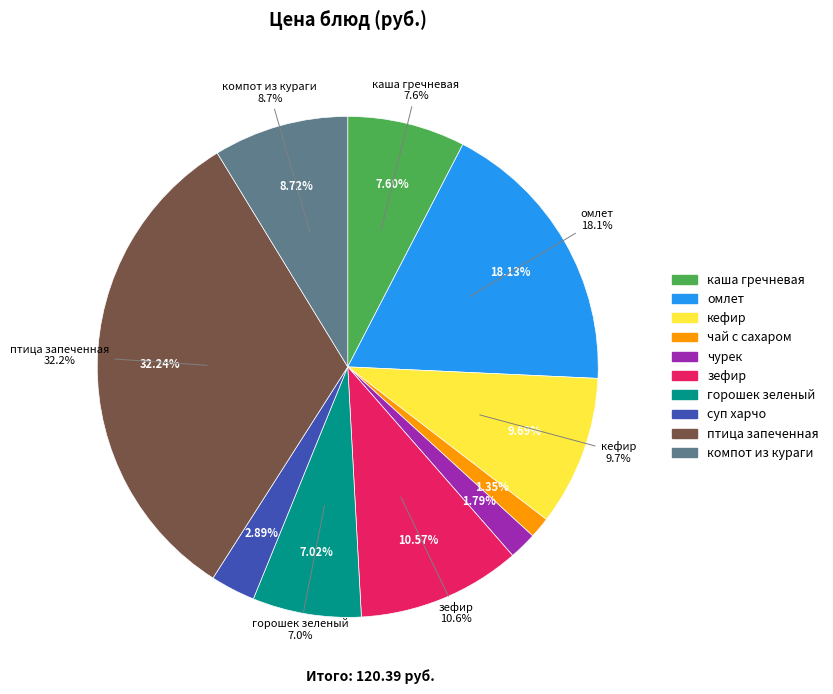

Which category has the smallest portion of the pie?

чай с сахаром